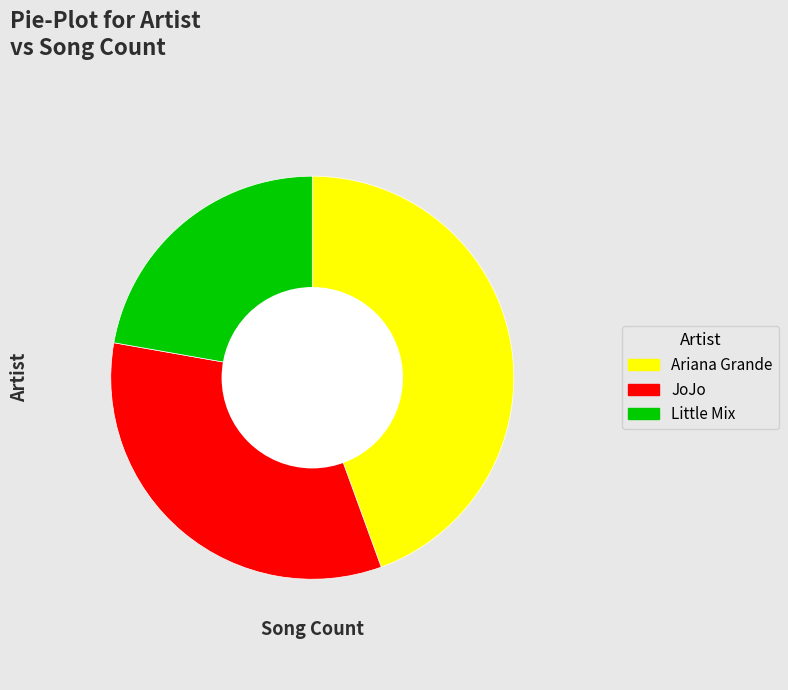

How many slices are in this pie chart?

3